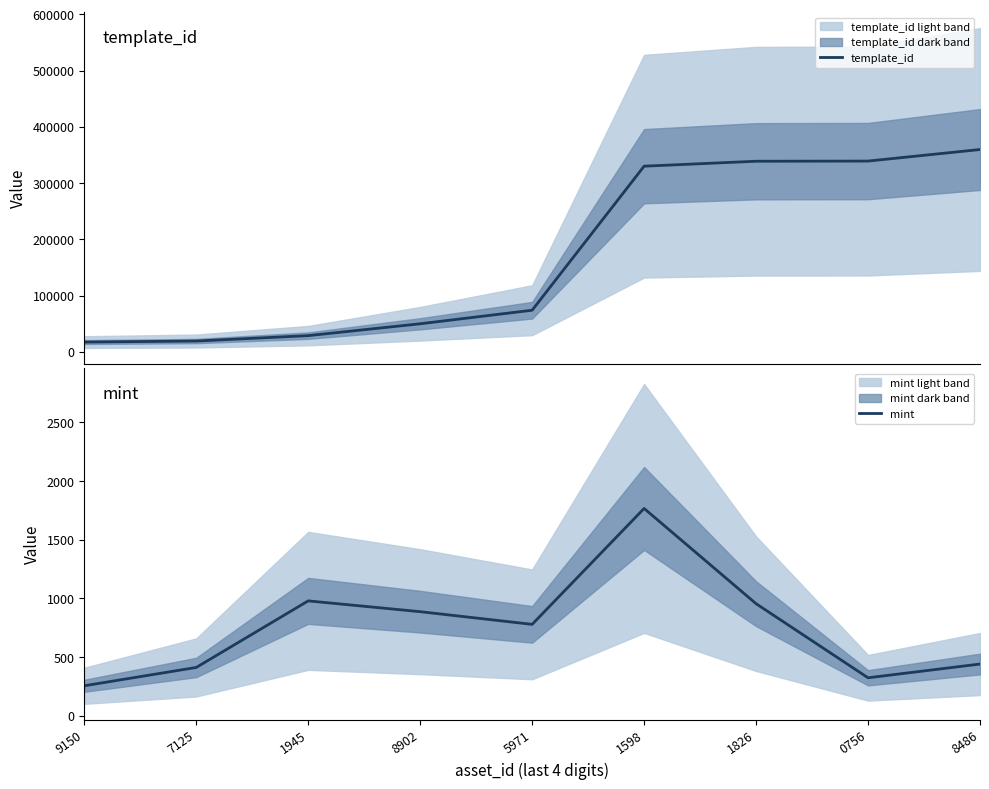

What is the difference between the template_id values at 8486 and 9150?

342501